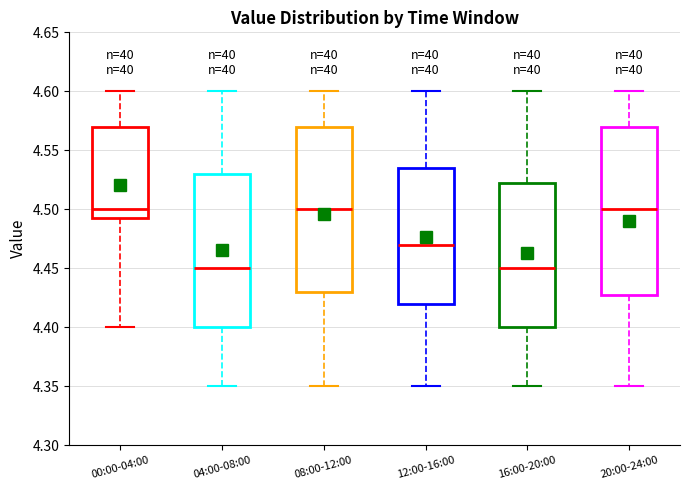

Where is the upper edge of the box for 12:00-16:00 on the y-axis? The values are not printed on the chart, so give them approximately, as read against the axis.

4.535